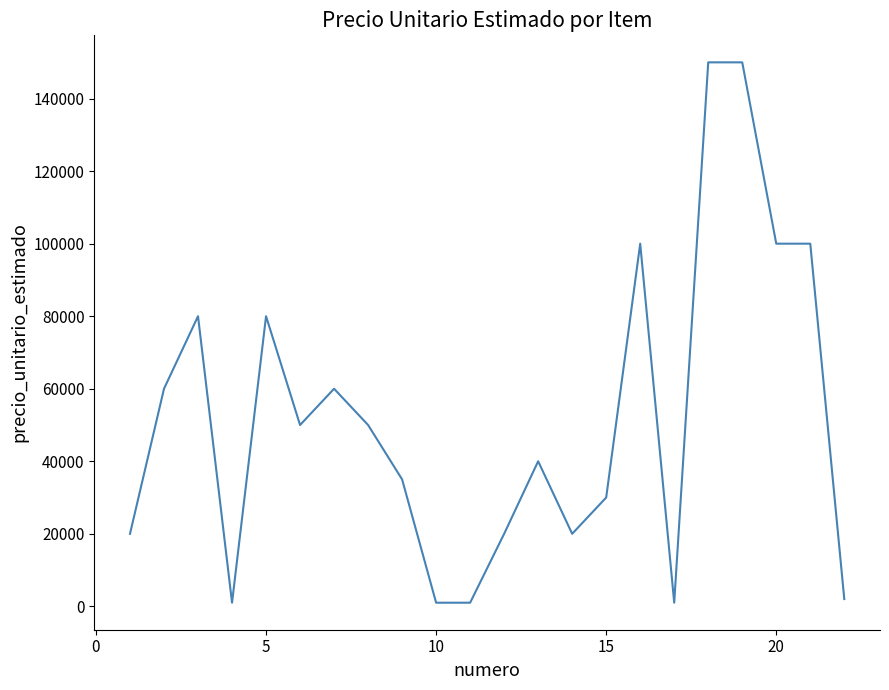

What is the difference between the maximum and minimum values?

149000